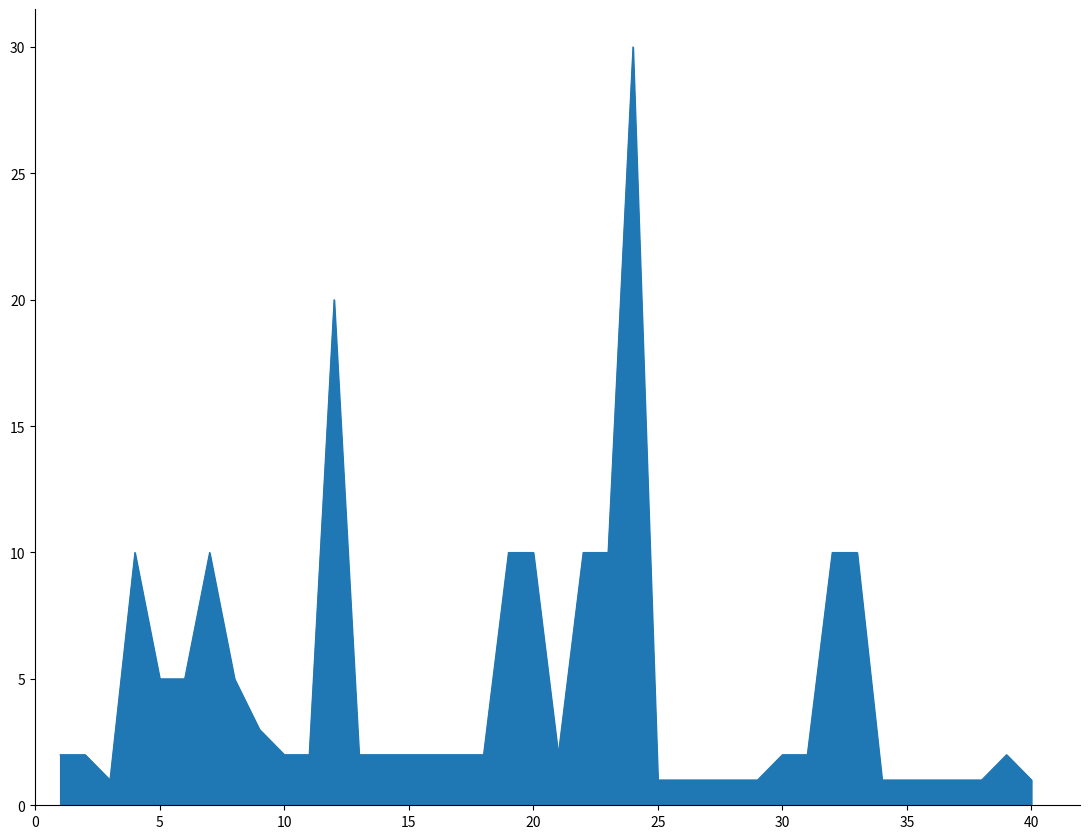

What is the greatest value displayed?

30